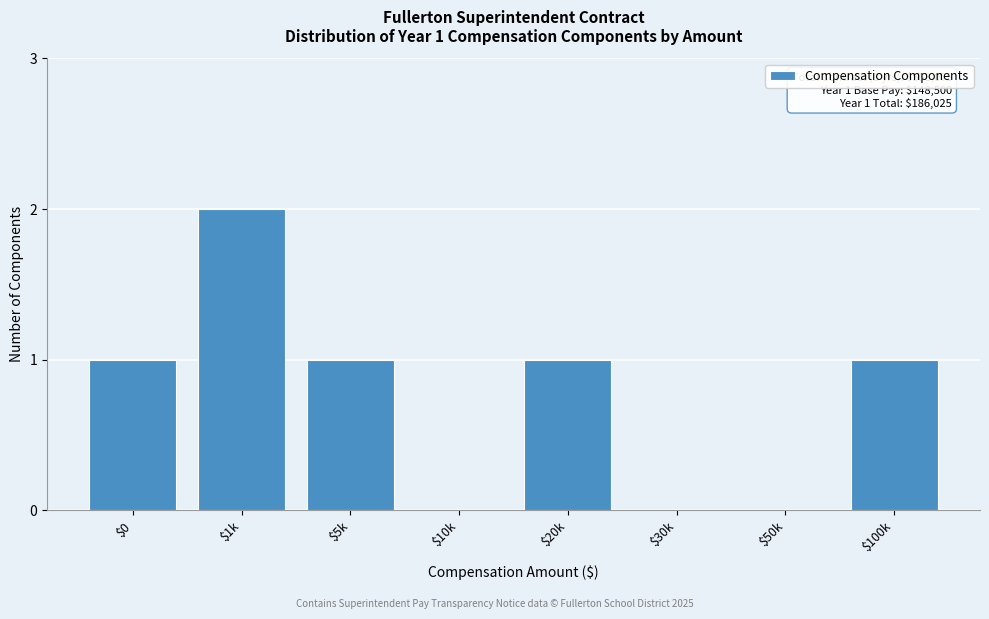

What is the sum of all values?

6